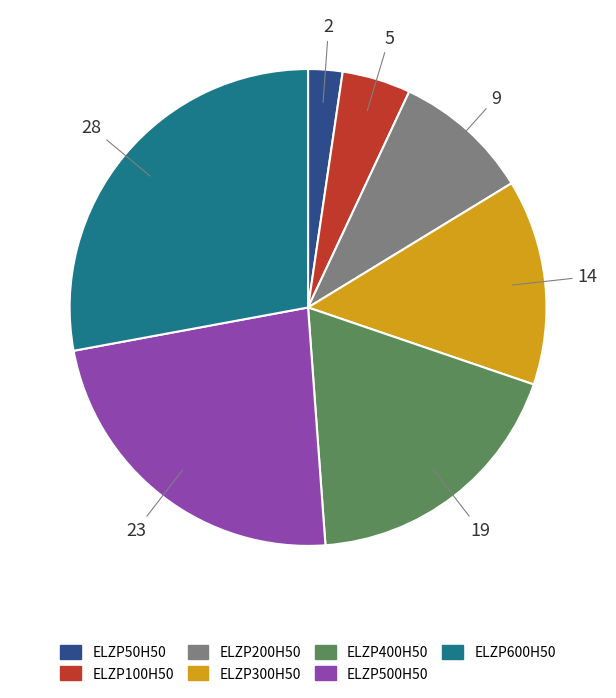

Is it true that ELZP300H50 is 14% of the pie?

True